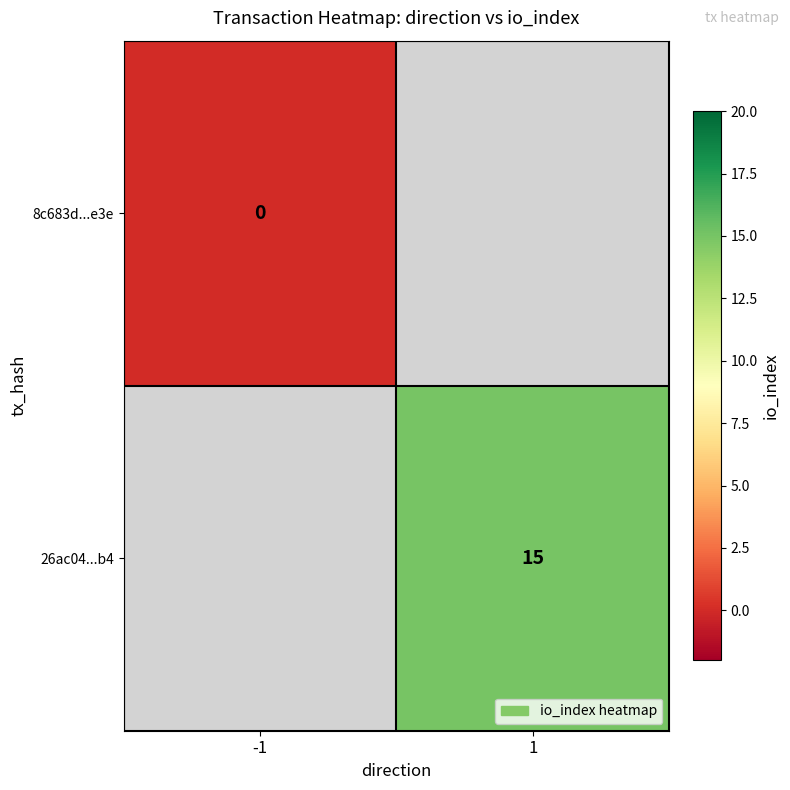

True or false: 26ac04...b4 has a value of 4 at 1.

False